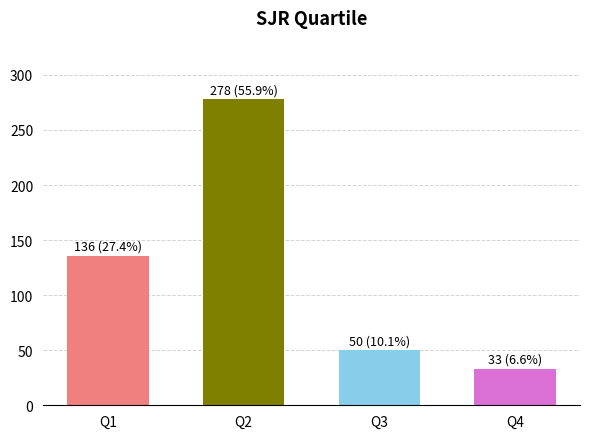

What is the value of the 4th bar from the left?

33